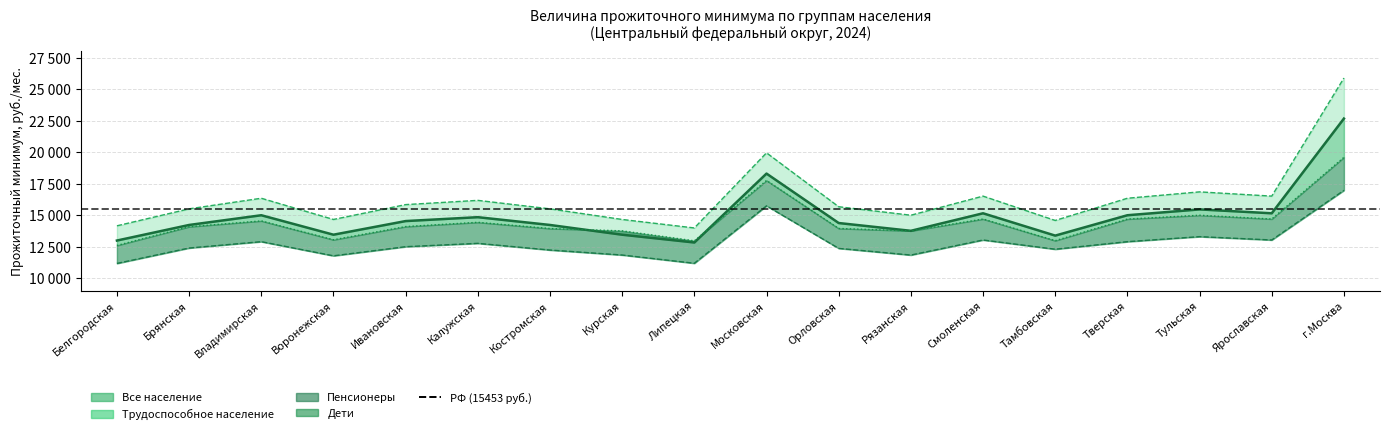

Reading left to right, transcribe all the data shown in this chart.

Все население: 12981	14217	14989	13444	14526	14835	14217	13444	12826	18296	14371	13753	15144	13372	14989	15453	15144	22662
Трудоспособное население: 14149	15497	16338	14654	15833	16170	15497	14654	13980	19943	15664	14991	16507	14575	16338	16844	16507	25879
Пенсионеры: 11164	12387	12891	11768	12492	12758	12227	11831	11177	15735	12359	11828	13024	12292	12891	13290	13024	16964
Дети: 12592	14078	14539	13041	14090	14428	13933	13749	12957	17747	13940	13747	14690	12971	14687	14989	14690	19586